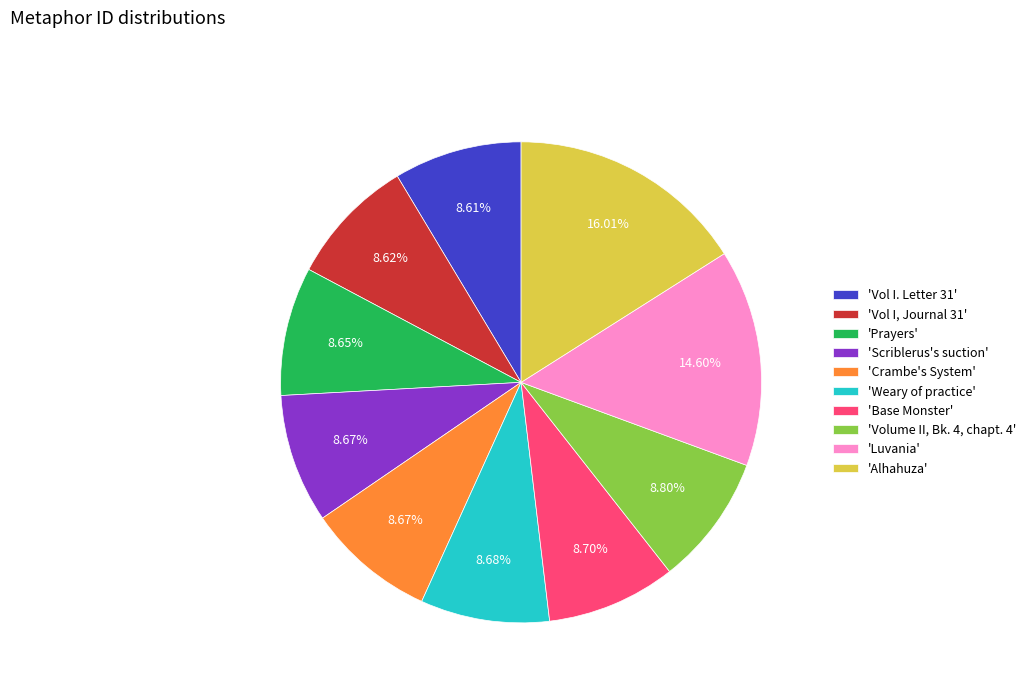

Do 'Prayers' and 'Vol I. Letter 31' together represent more than half of the pie?

No